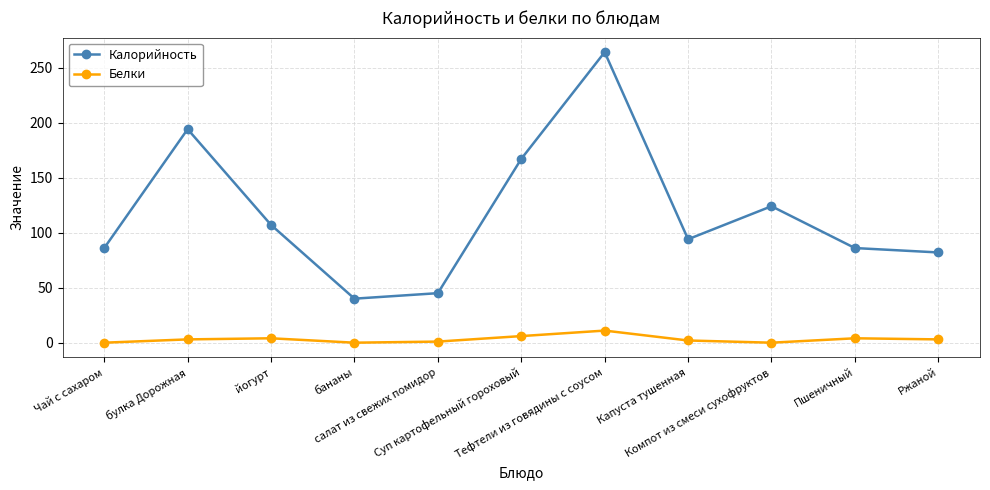

At how many categories does at least one series exceed 212?

1